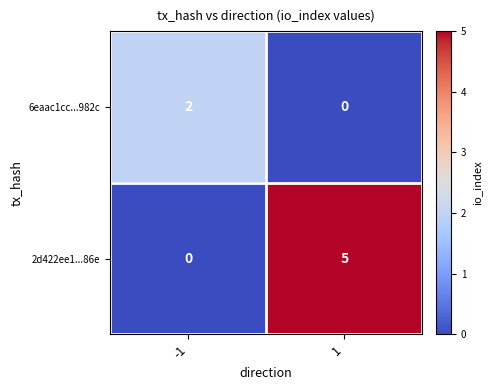

What is the difference between the 2d422ee1...86e values at -1 and 1?

5